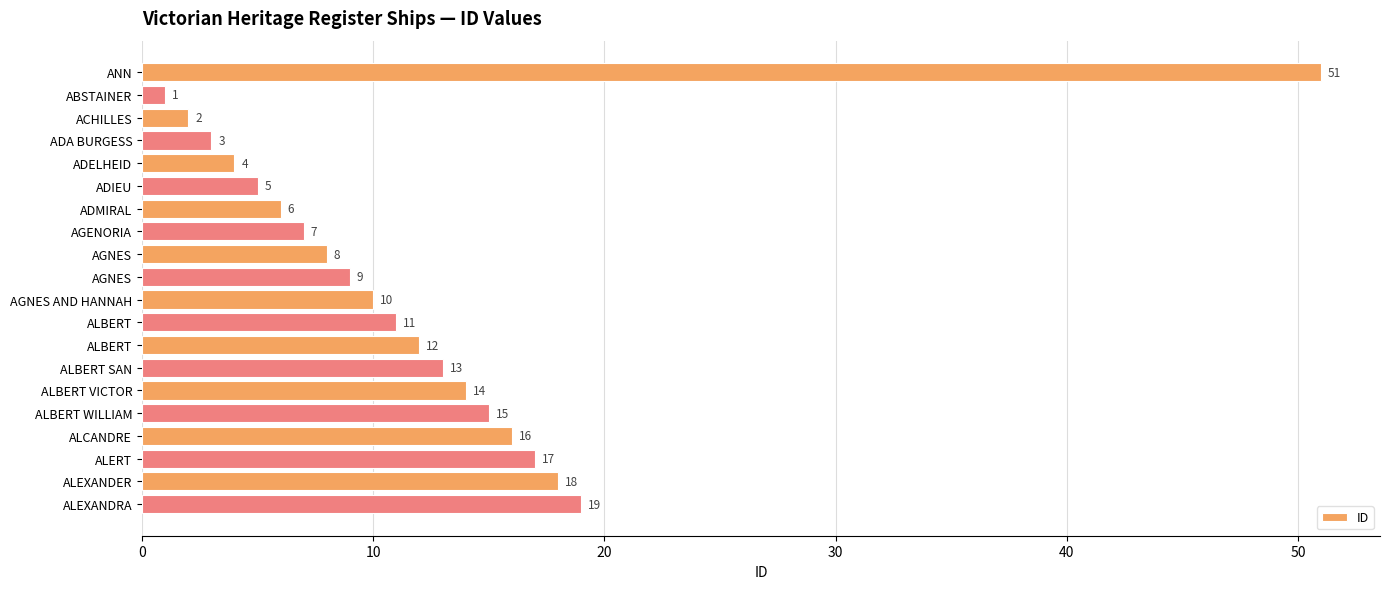

Does the chart contain stacked bars?

No